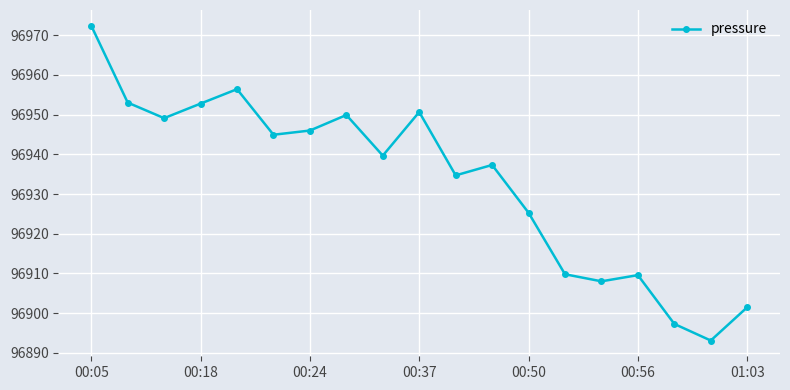

True or false: there are more than 0 points higher than both neighbors.

True